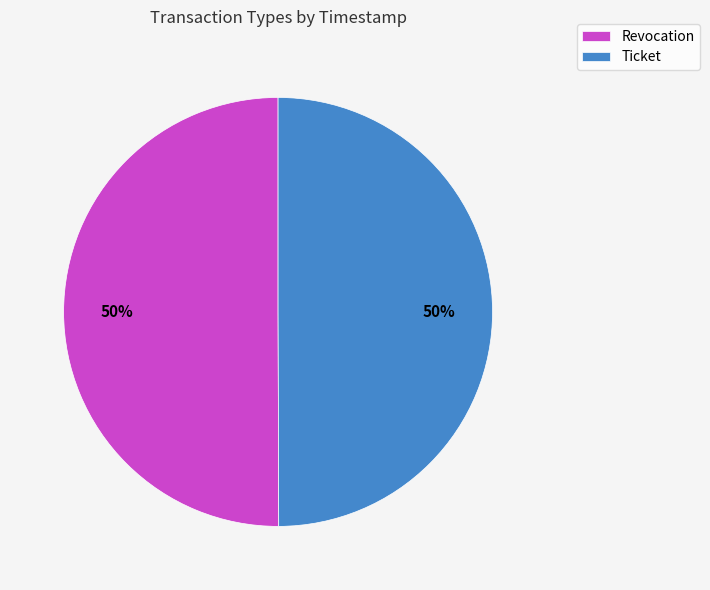

To the nearest percent, what is the combined percentage of Revocation and Ticket?

100%